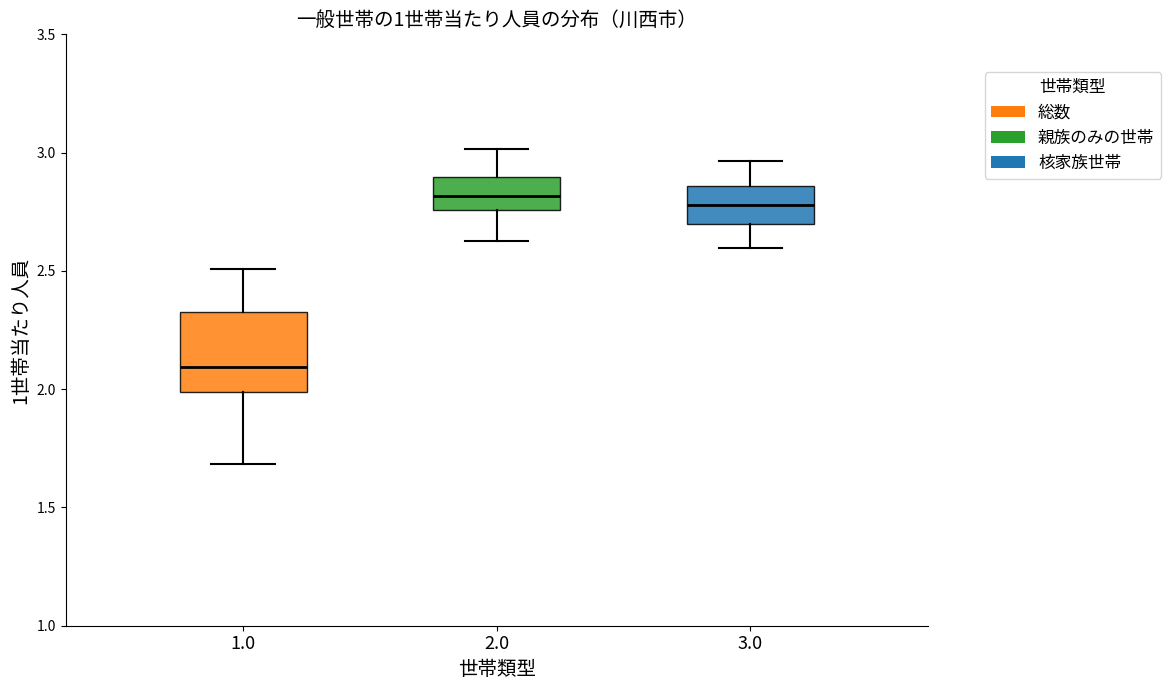

Reading left to right, transcribe this box plot: for each box, give where its median line is, the range the box spans, and where its two whiskers end, as read against the y-axis. The values are not printed on the chart, so give them approximately, as read against the axis.

1.0: median 2.10, box 2.00 to 2.35, whiskers 1.70 to 2.50
2.0: median 2.80, box 2.75 to 2.90, whiskers 2.65 to 3.00
3.0: median 2.80, box 2.70 to 2.85, whiskers 2.60 to 2.95